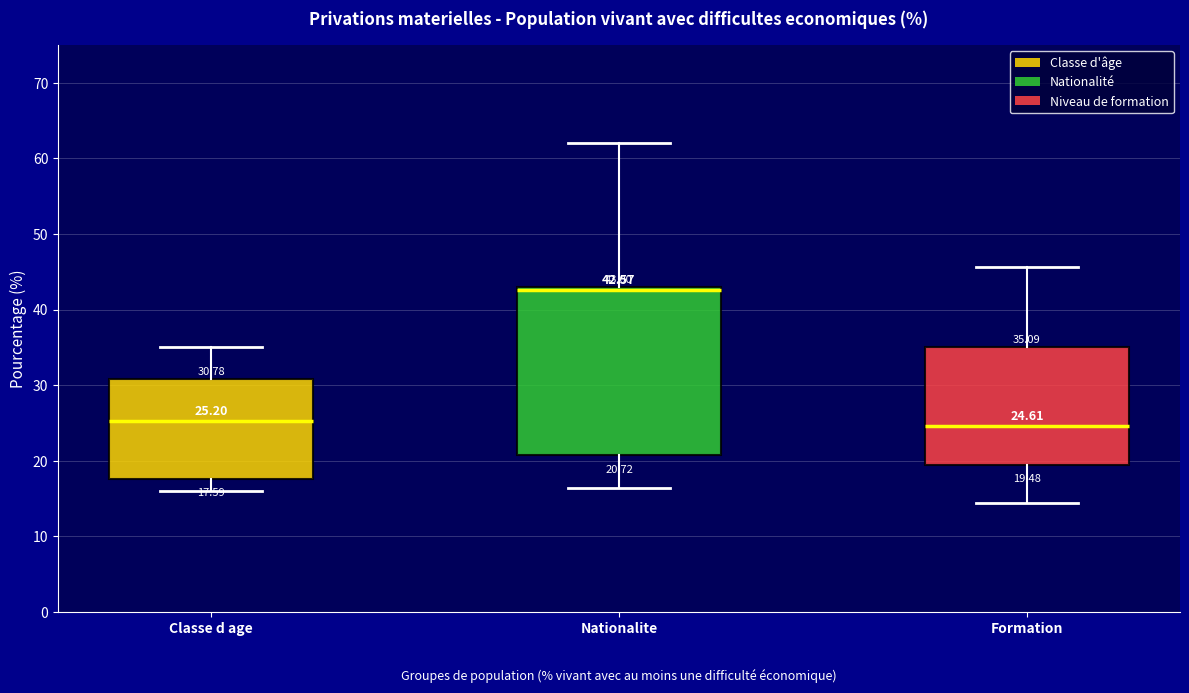

Which box's median line is the highest?

Nationalite